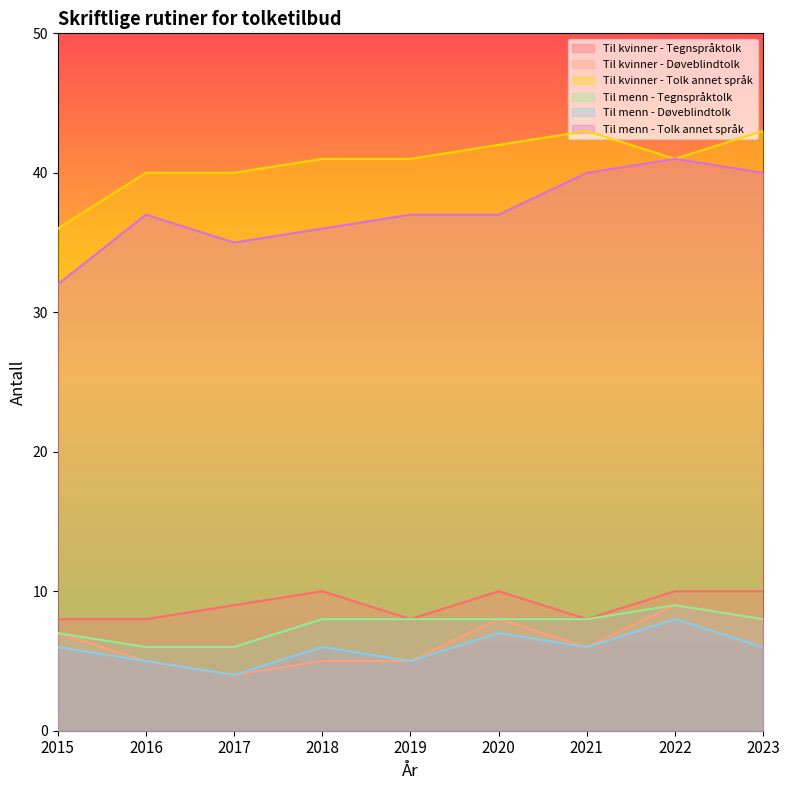

How many data points in Til menn - Tolk annet språk are less than 37?

3